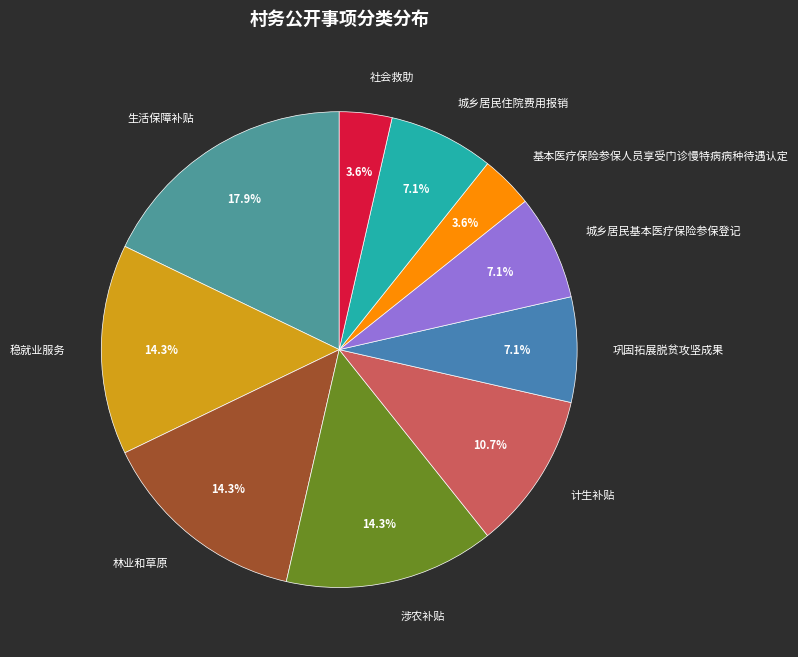

How many segments does this pie chart have?

10